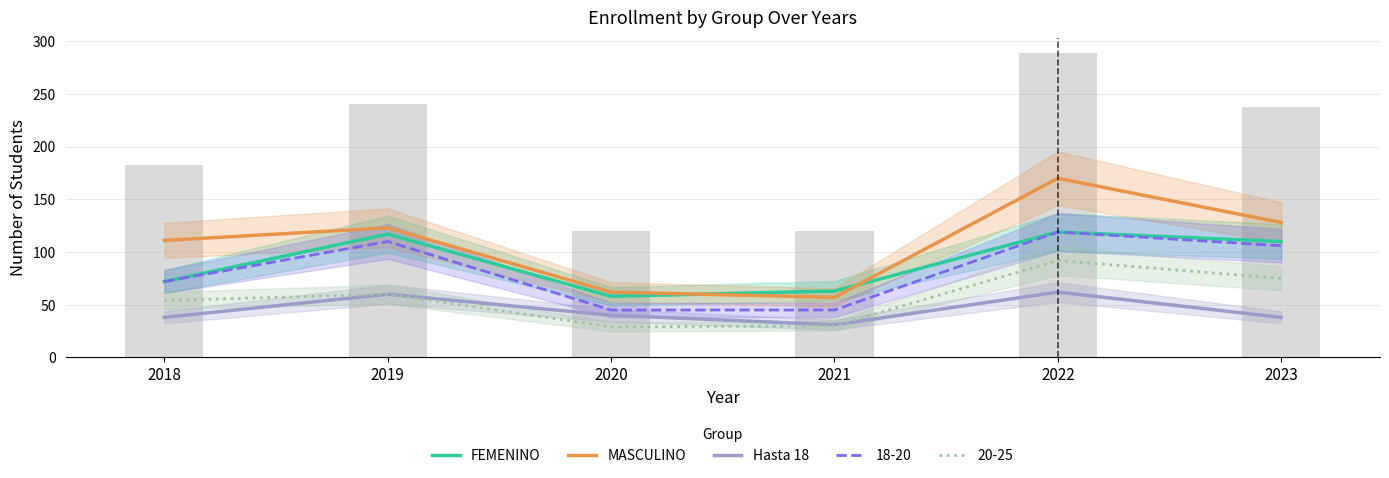

Reading left to right, transcribe all the data shown in this chart.

FEMENINO: 72	117	58	63	119	110
MASCULINO: 111	123	62	57	170	128
Hasta 18: 38	60	40	31	62	38